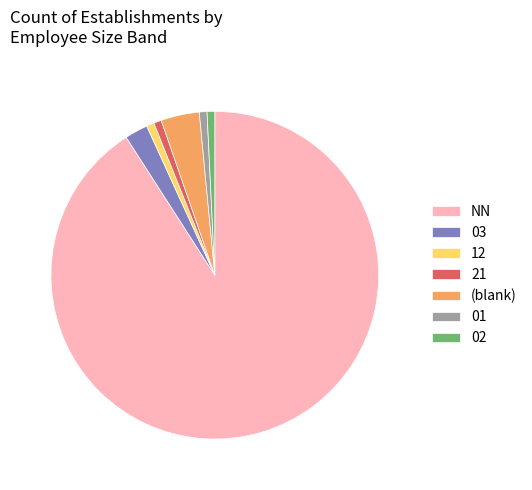

Is the sum of NN and 03 greater than half?

Yes